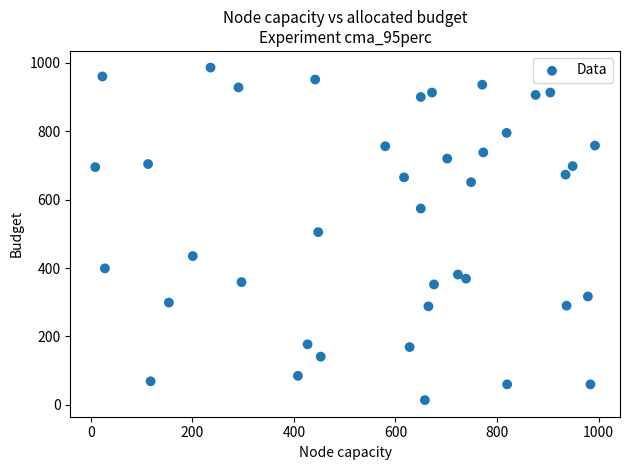

What is the range of X values (max minus min)?

984